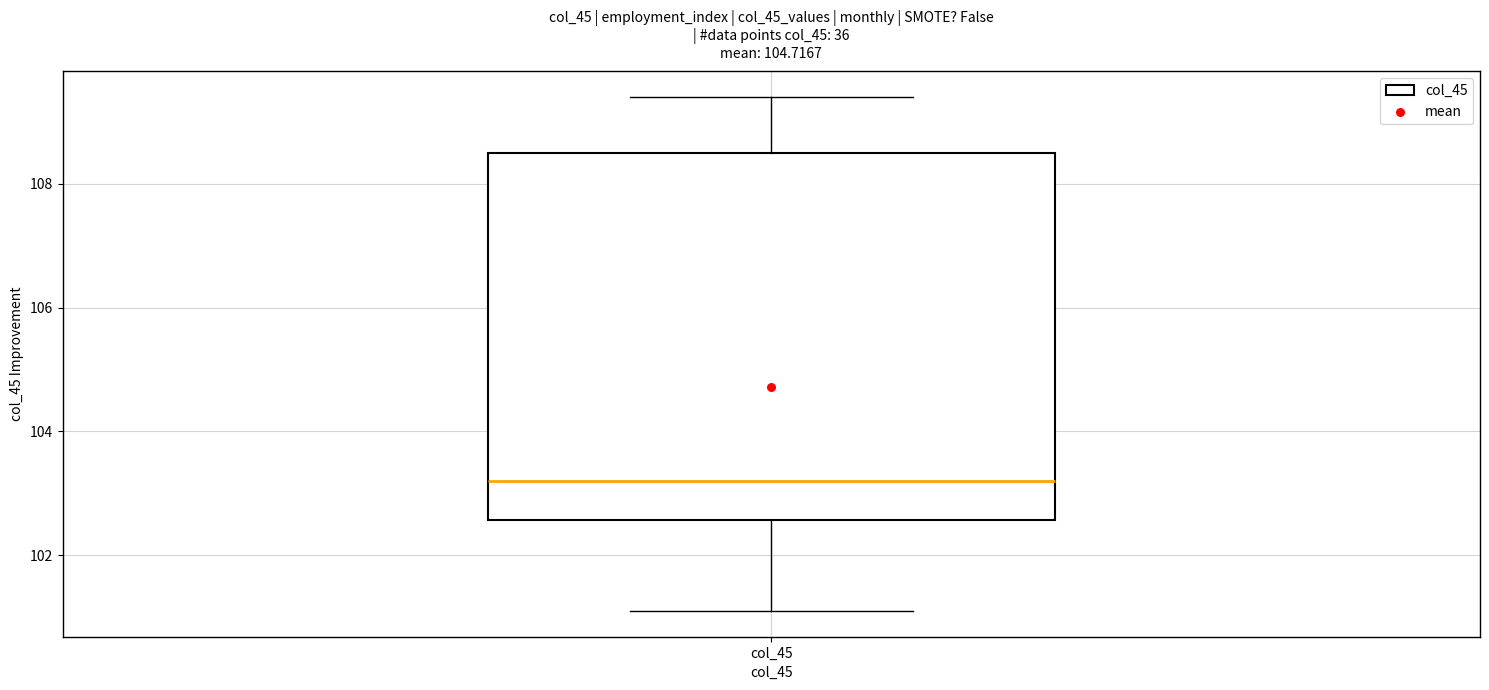

Read this box plot against the y-axis: the position of the median line, the range covered by the box, and the ends of both whiskers. The values are not printed on the chart, so give them approximately, as read against the axis.

median 103.2, box 102.6 to 108.6, whiskers 101.2 to 109.4